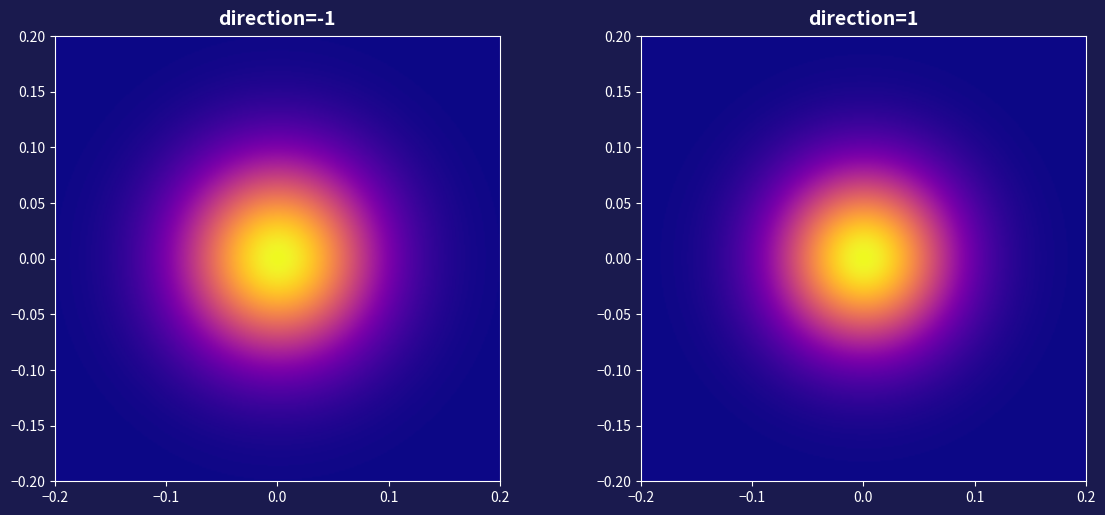

Is it true that ebb0a5167cd212fa810705735f888c75816780f equals 2 at direction?

False